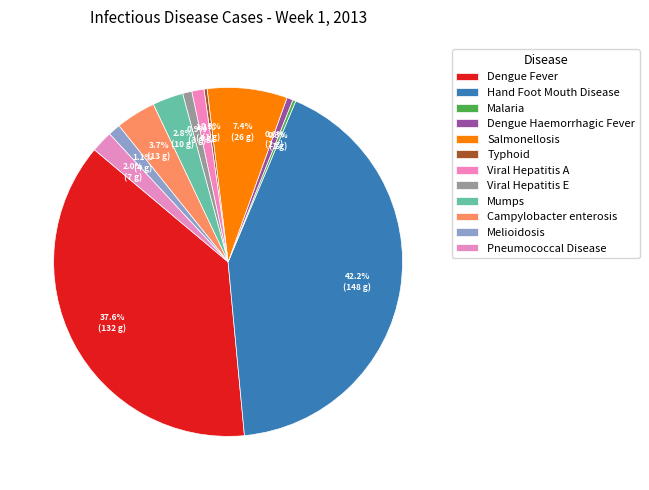

Is there any slice that represents more than half of the pie?

No